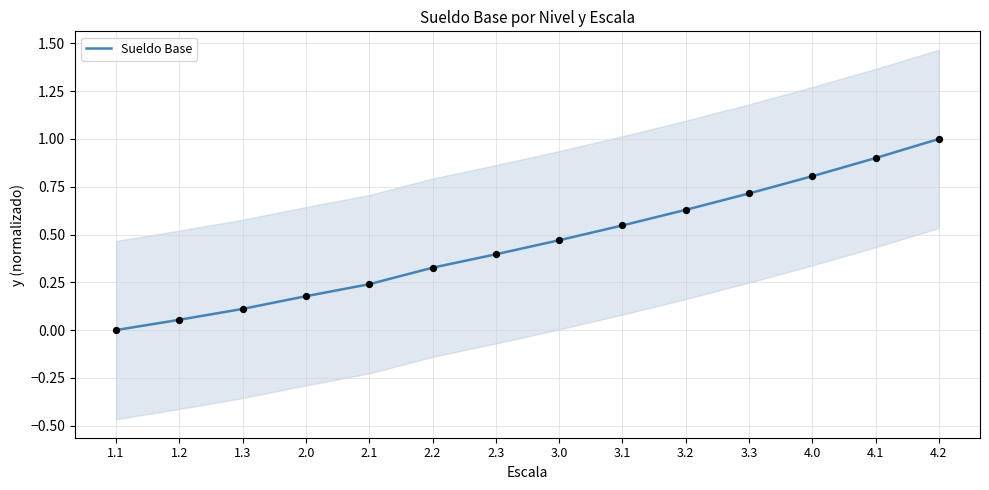

What is the change in value from 3.0 to 3.2?

+0.2